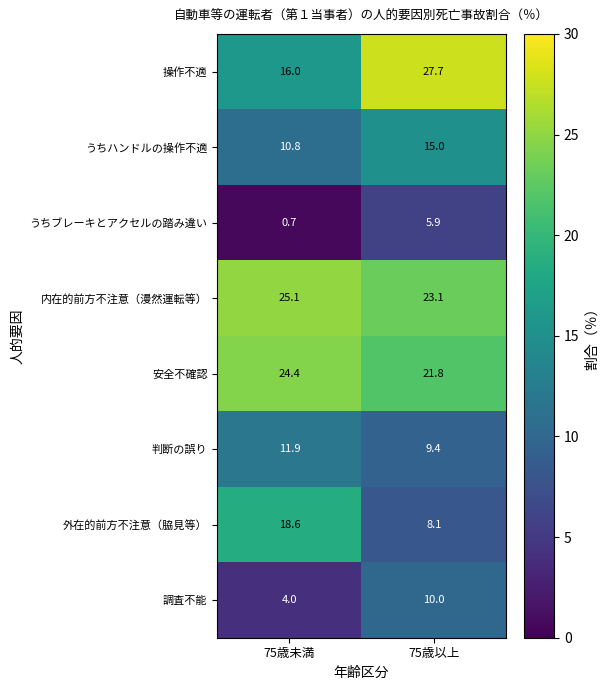

Reading left to right, extract all data points from this chart.

操作不適: 16.0	27.7
うちハンドルの操作不適: 10.8	15.0
うちブレーキとアクセルの踏み違い: 0.7	5.9
内在的前方不注意（漫然運転等）: 25.1	23.1
安全不確認: 24.4	21.8
判断の誤り: 11.9	9.4
外在的前方不注意（脇見等）: 18.6	8.1
調査不能: 4.0	10.0